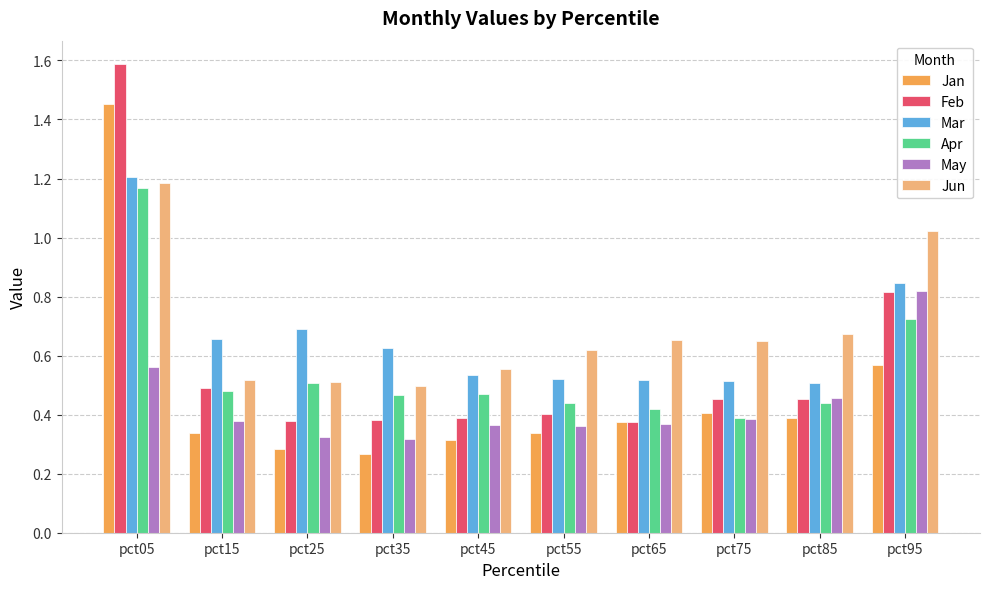

Which series has the largest range (max minus min)?

Feb